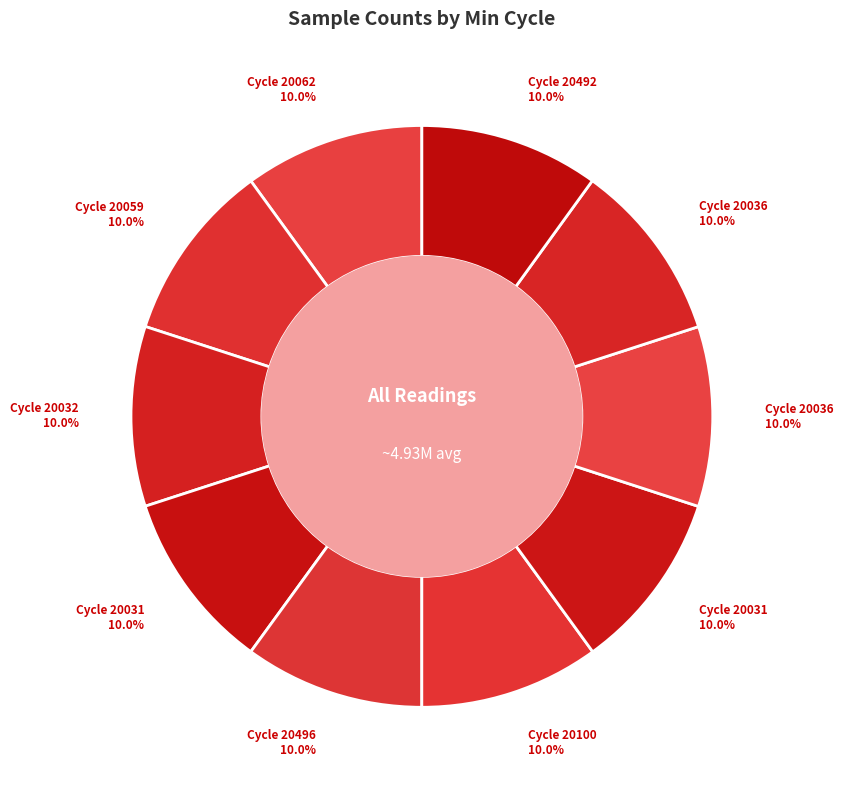

Which slice is the smallest?

20492